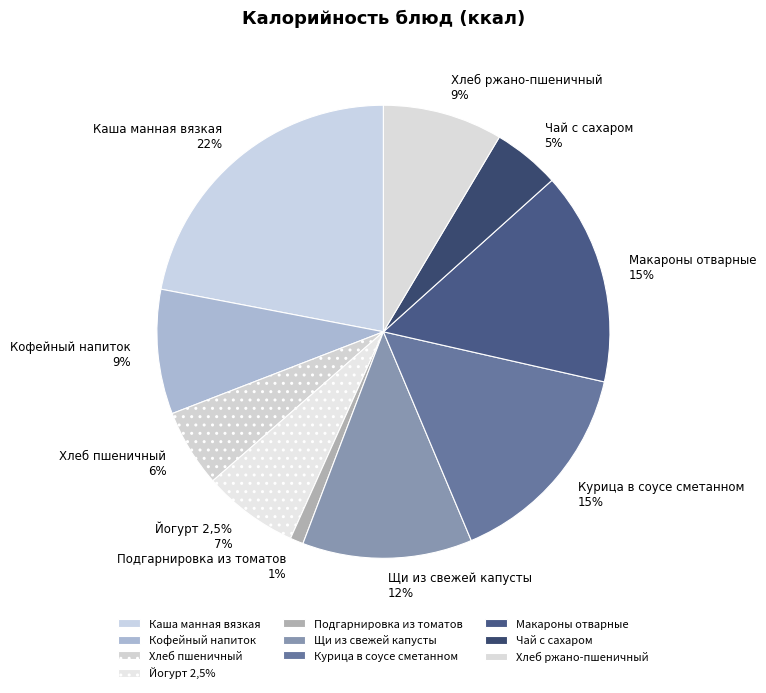

To the nearest percent, what is the combined percentage of Курица в соусе сметанном and Подгарнировка из томатов?

16%